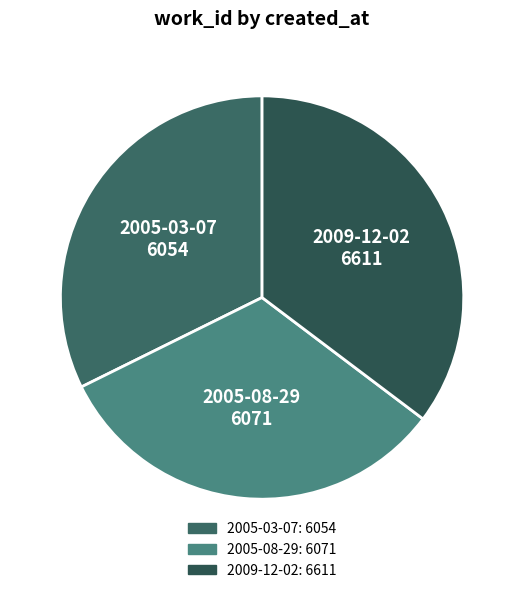

How many segments does this pie chart have?

3